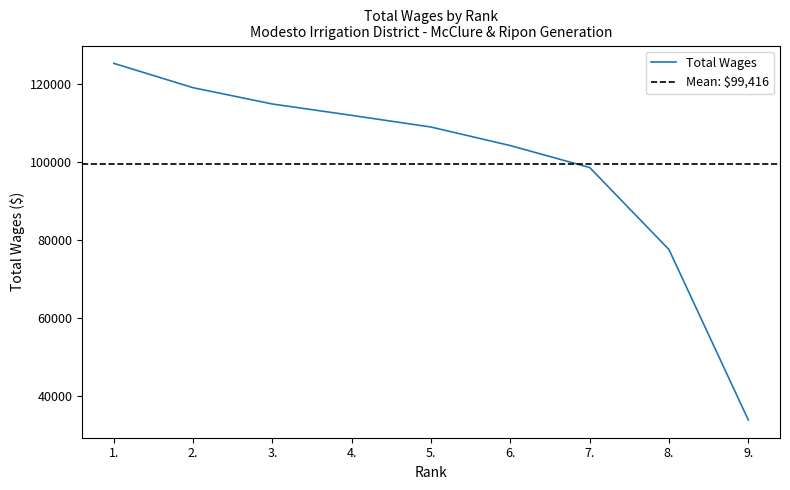

What is the label of the 9th point from the right?

1.